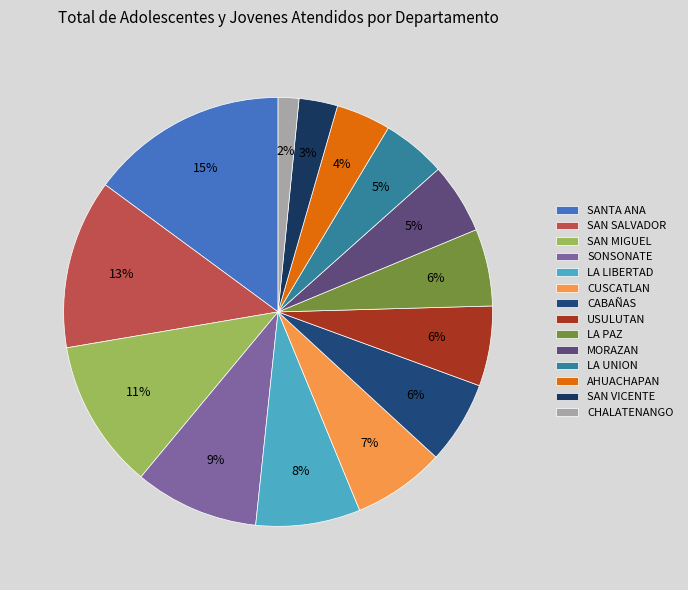

Is there any slice that represents more than half of the pie?

No